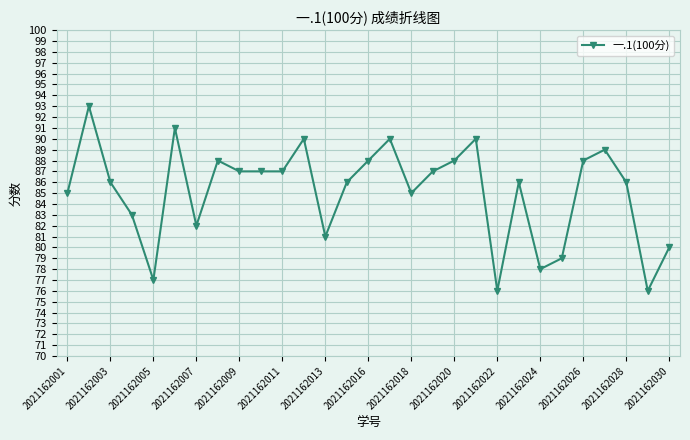

What is the difference between the maximum and second lowest values?

17